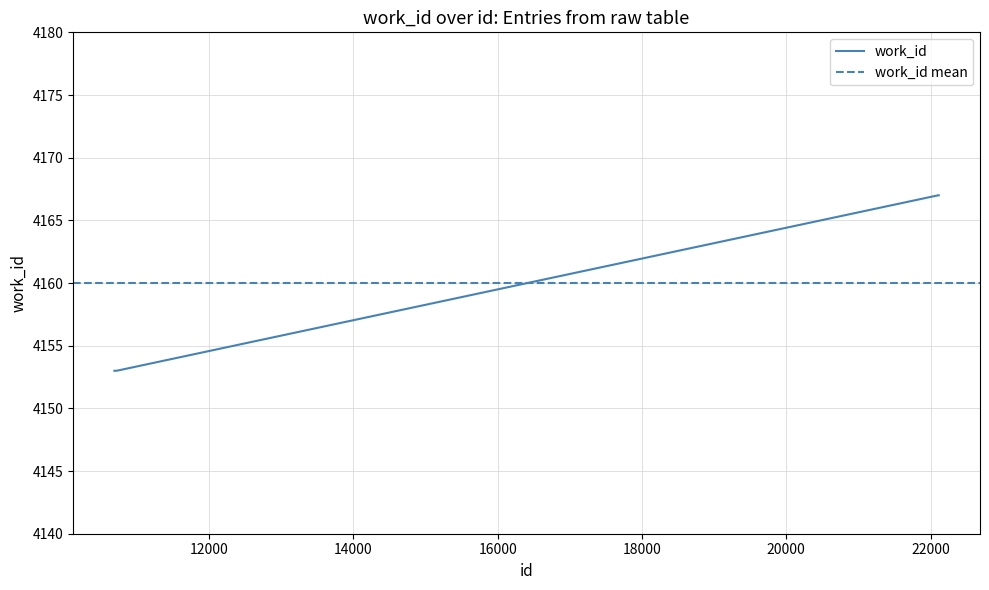

Is it true that the value at 10720 is 7363?

False